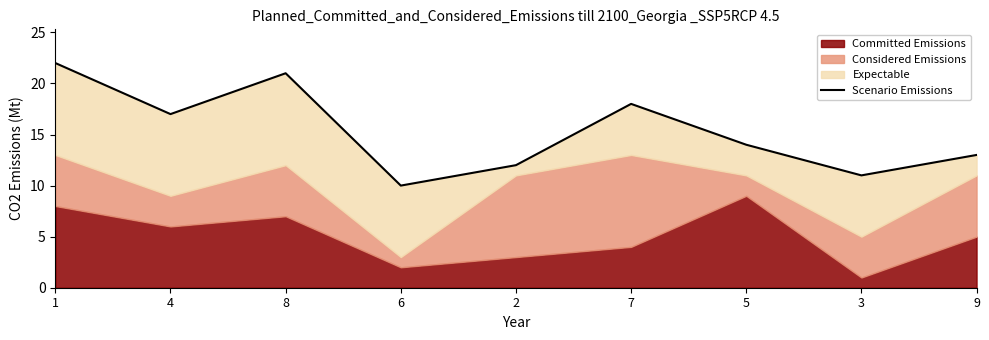

At which category does the data reach its first local valley?

4